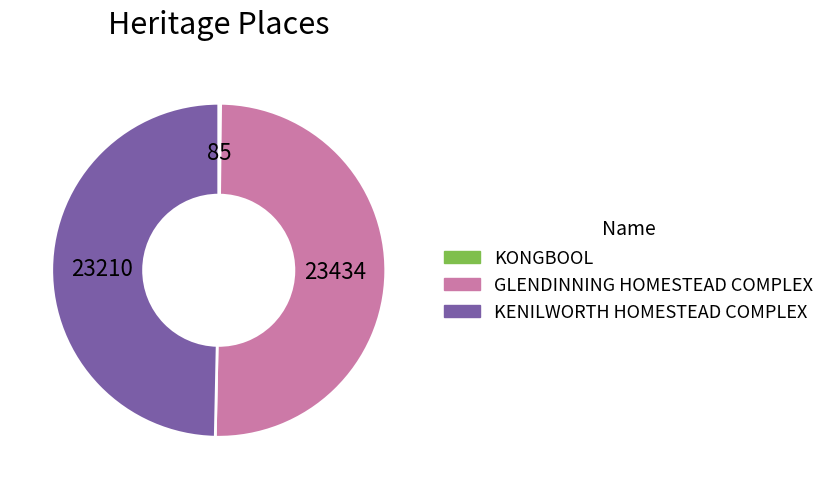

Which slice represents more than half of the pie?

GLENDINNING HOMESTEAD COMPLEX